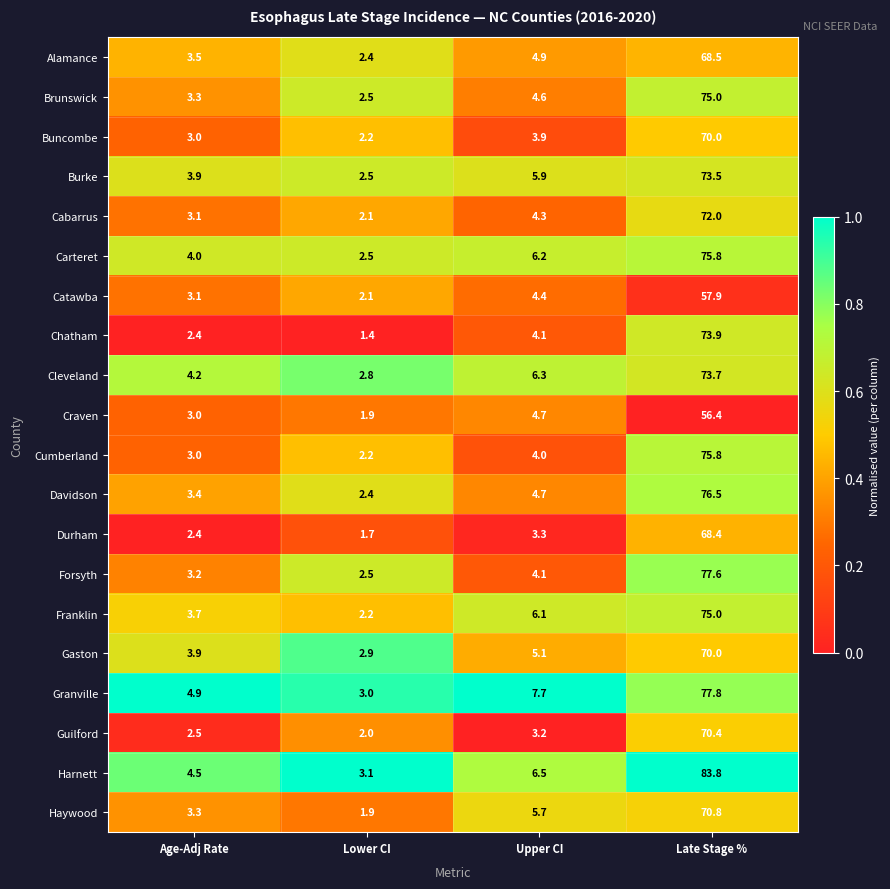

Is the value of Durham at Age-Adj Rate greater than the value of Cumberland at Upper CI?

No